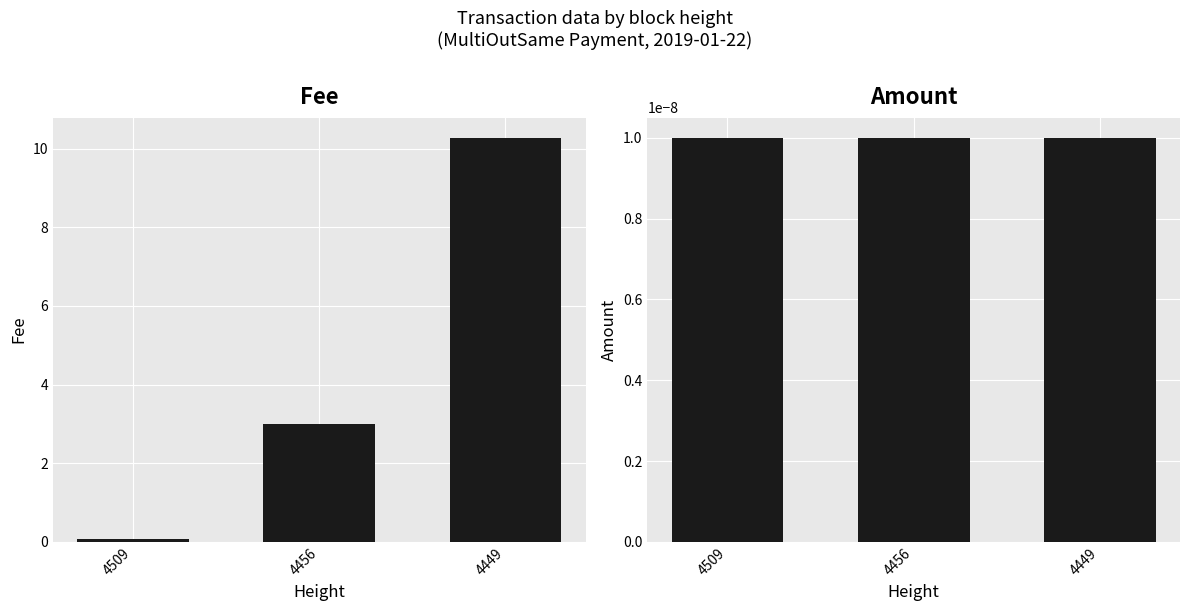

What is the difference between the second highest and minimum values in the Fee series?

2.9